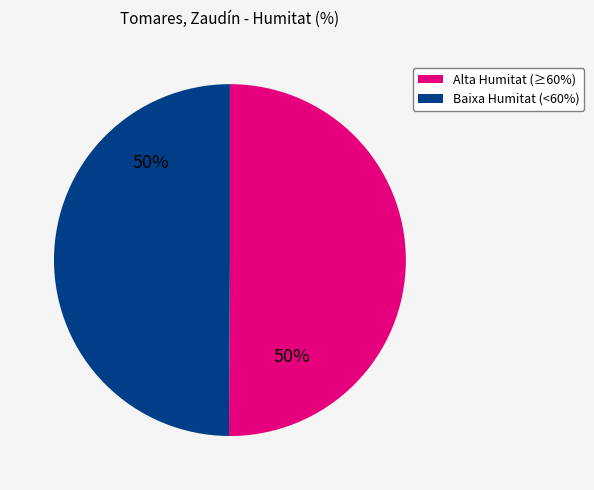

How many slices are in this pie chart?

2